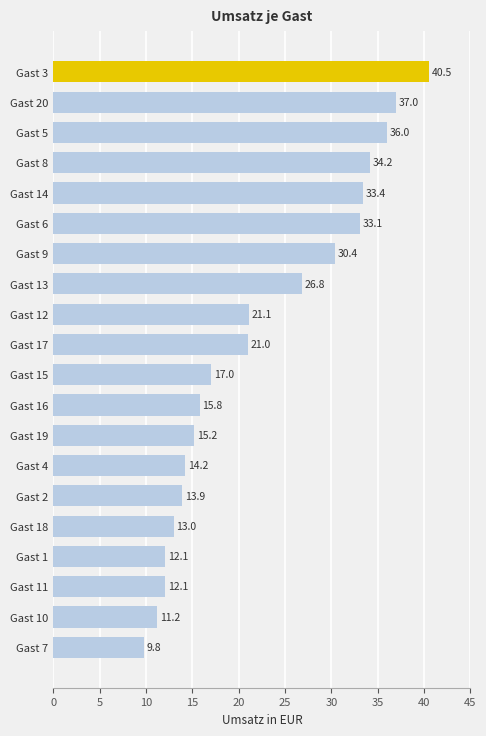

Read the value at Gast 14.

33.4